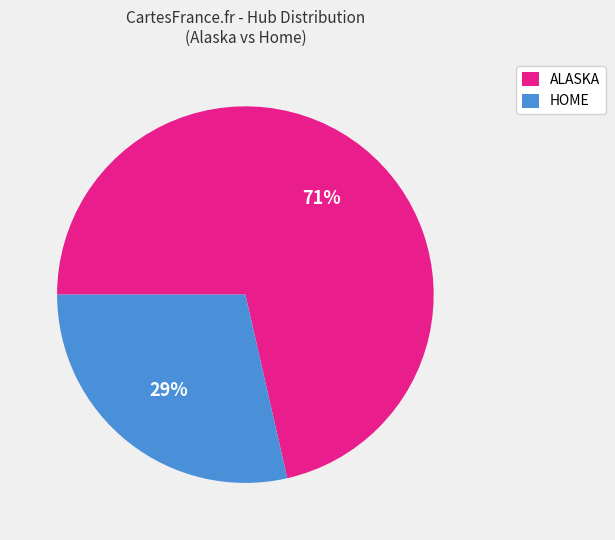

To the nearest percent, what percentage of the pie is HOME?

29%